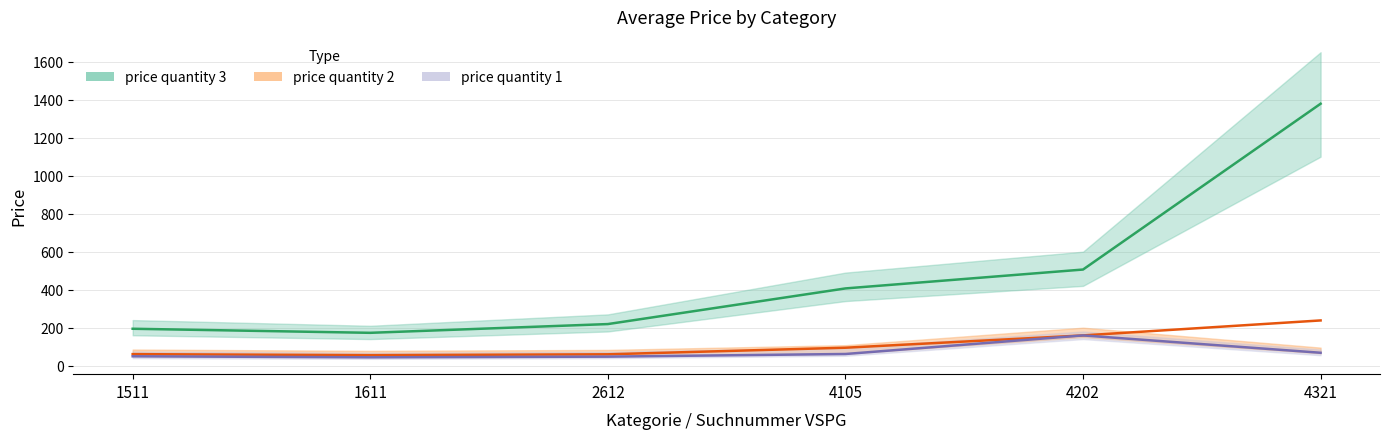

How many data points in price quantity 2 are less than 94?

3